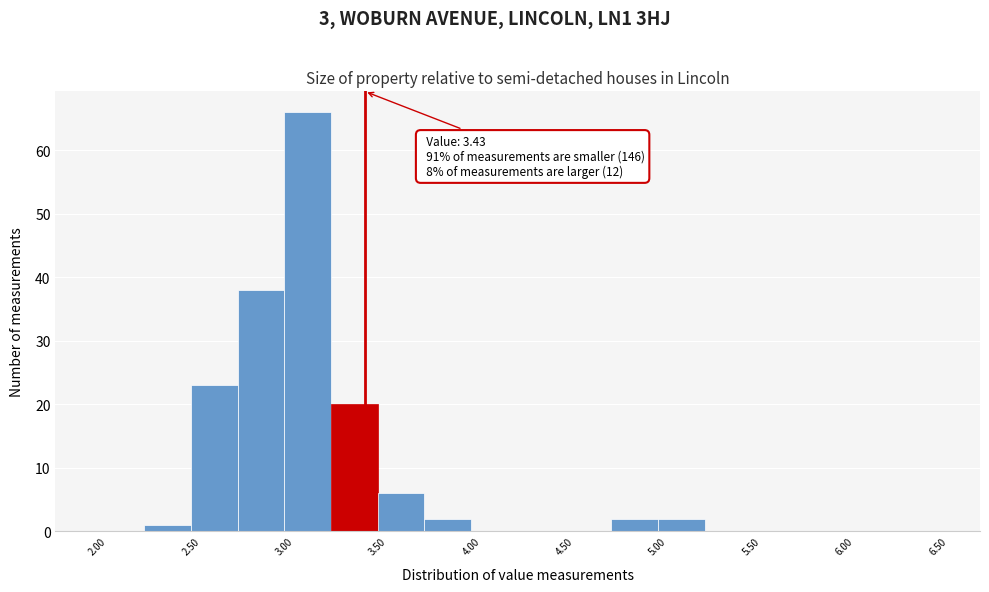

Which range on the x-axis has the tallest bar?

3.00 to 3.25